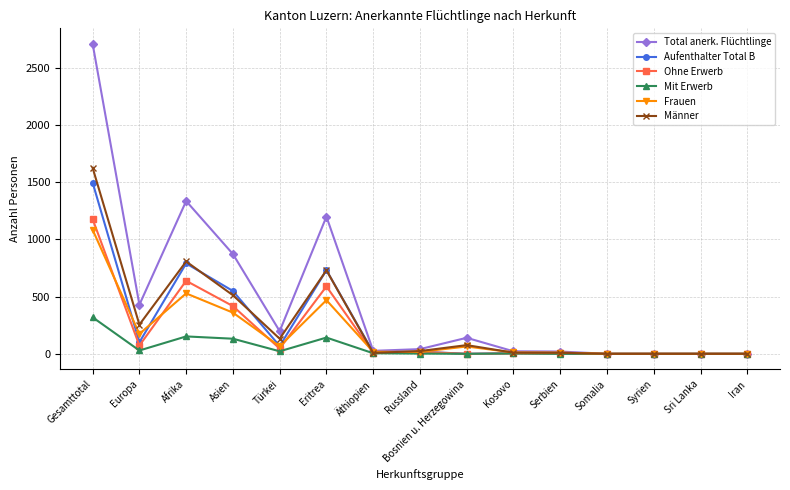

Which series has the widest spread of values?

Total anerk. Flüchtlinge